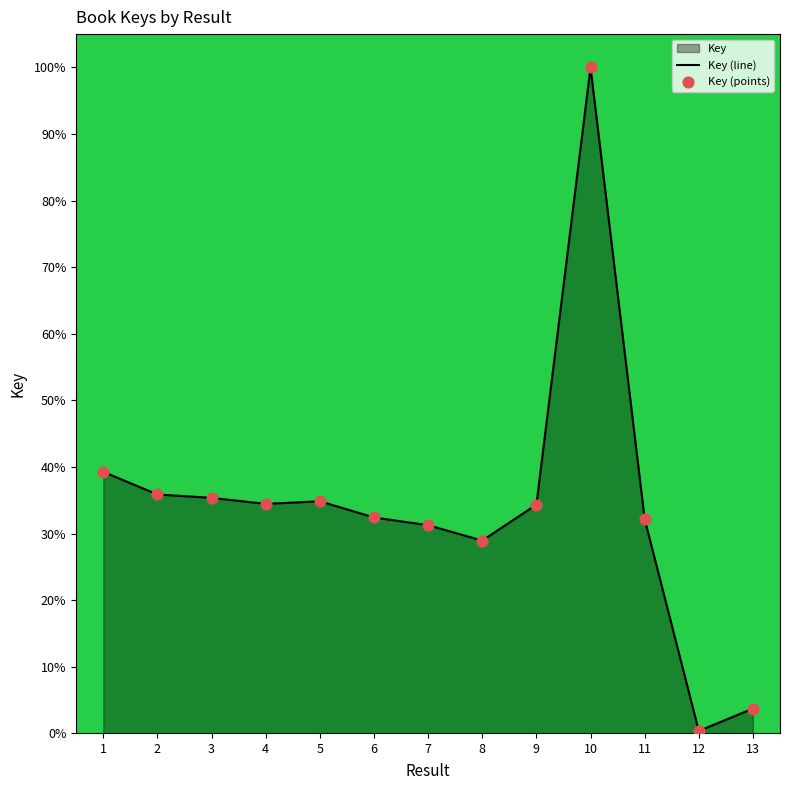

What is the total value across all series at 13?

7.5